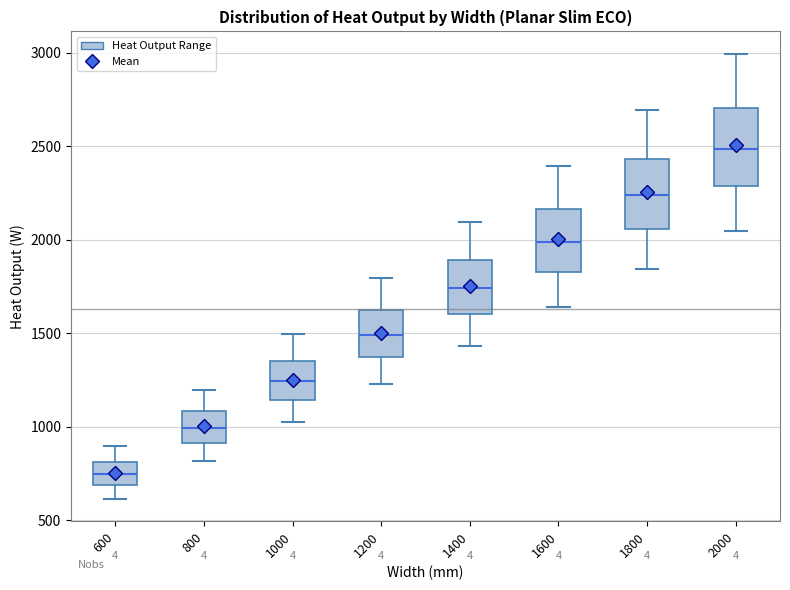

Reading left to right, transcribe this box plot: for each box, give where its median line is, the range the box spans, and where its two whiskers end, as read against the y-axis. The values are not printed on the chart, so give them approximately, as read against the axis.

600: median 750, box 700 to 800, whiskers 600 to 900
800: median 1000, box 900 to 1100, whiskers 800 to 1200
1000: median 1250, box 1150 to 1350, whiskers 1000 to 1500
1200: median 1500, box 1350 to 1600, whiskers 1250 to 1800
1400: median 1750, box 1600 to 1900, whiskers 1450 to 2100
1600: median 2000, box 1850 to 2150, whiskers 1650 to 2400
1800: median 2250, box 2050 to 2450, whiskers 1850 to 2700
2000: median 2500, box 2300 to 2700, whiskers 2050 to 3000